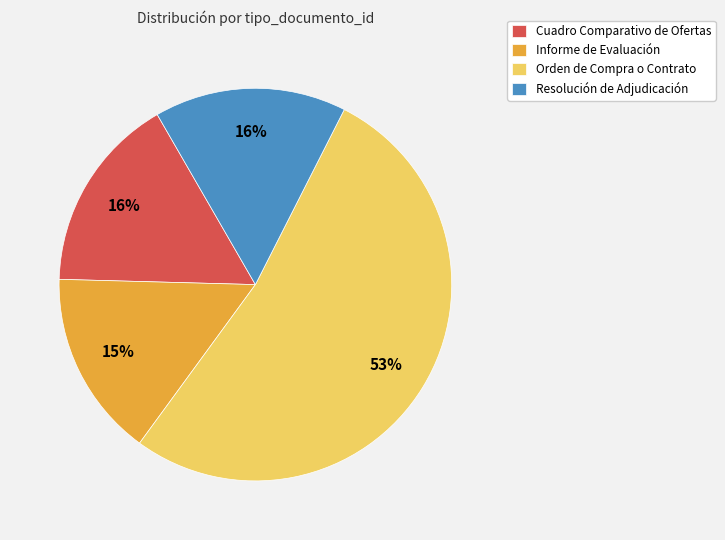

To the nearest percent, what portion does Resolución de Adjudicación represent?

16%